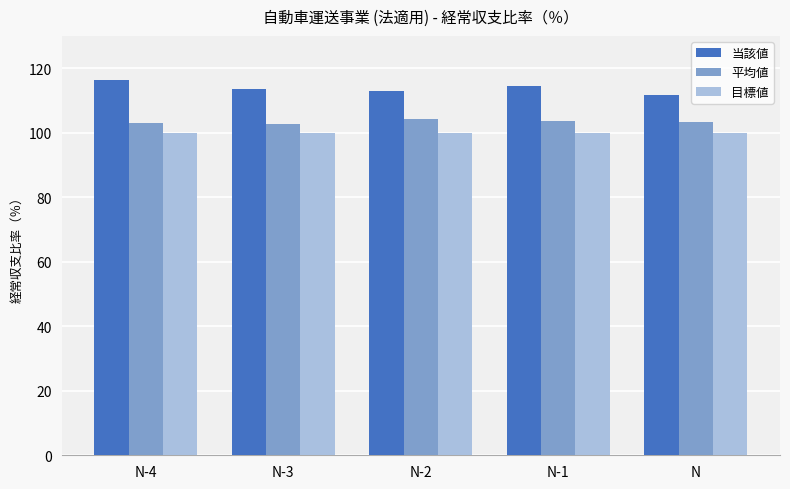

How many bars are there in total?

15